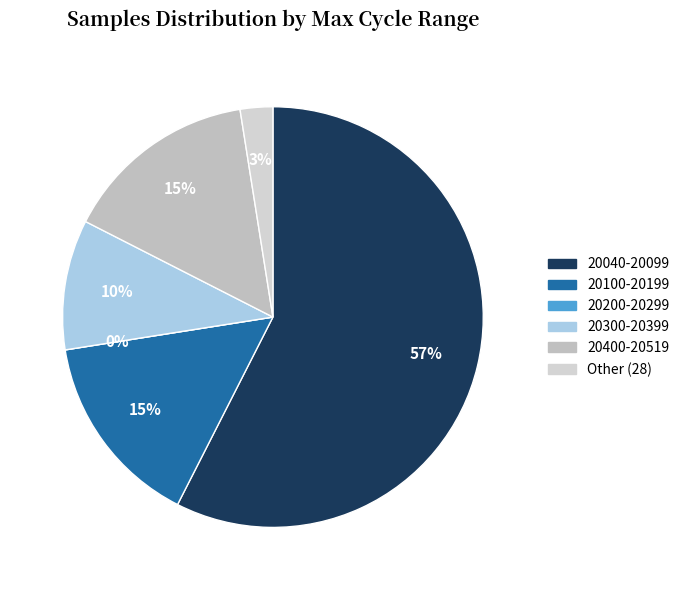

Combined, do 28 and 28 account for over 50%?

No